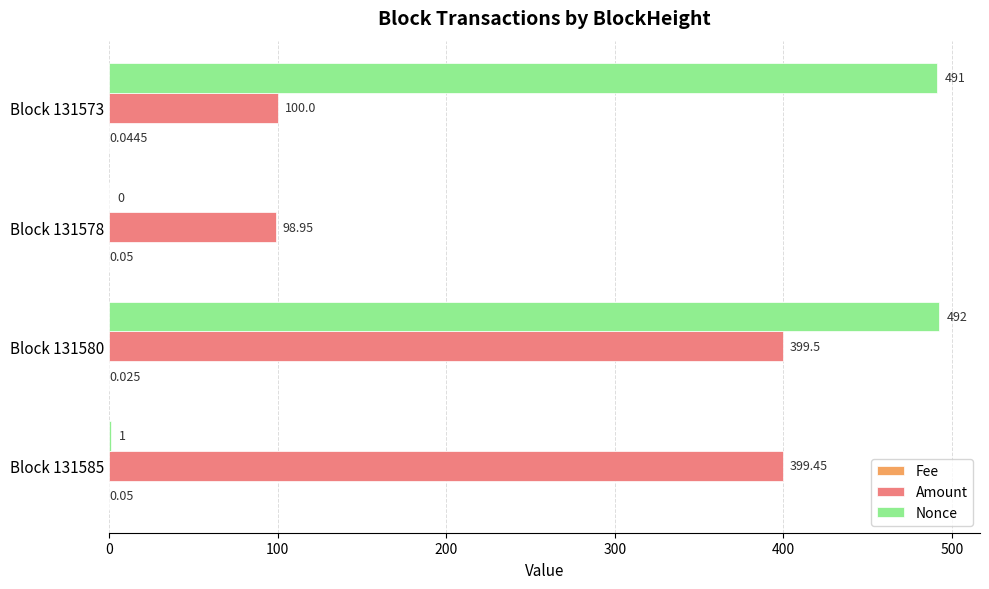

Between Block 131585 and Block 131578, which series saw the biggest shift?

Amount